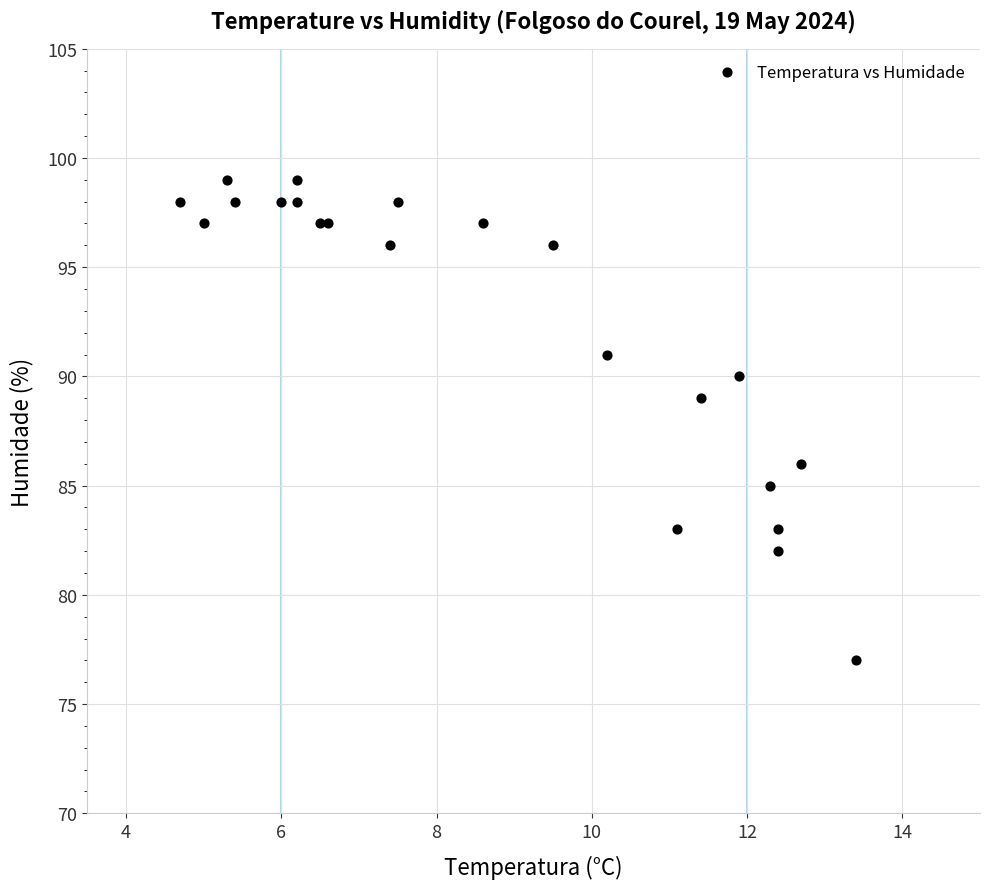

What Y value in the scatter plot is closest to 88?

89